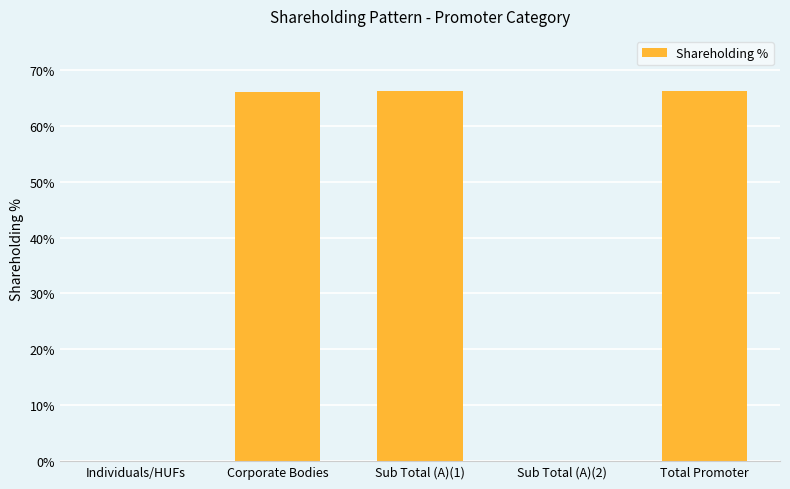

What is the change in value from Sub Total (A)(1) to Sub Total (A)(2)?

-66.2